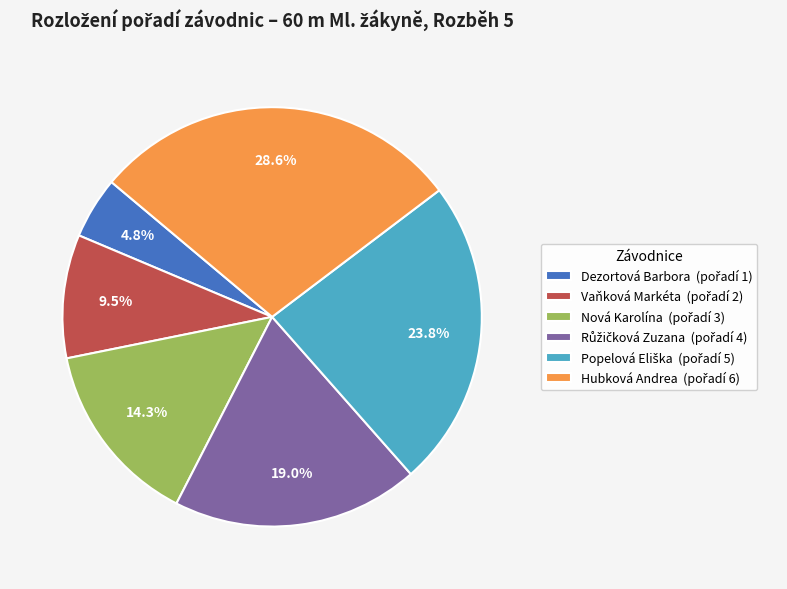

How many segments does this pie chart have?

6